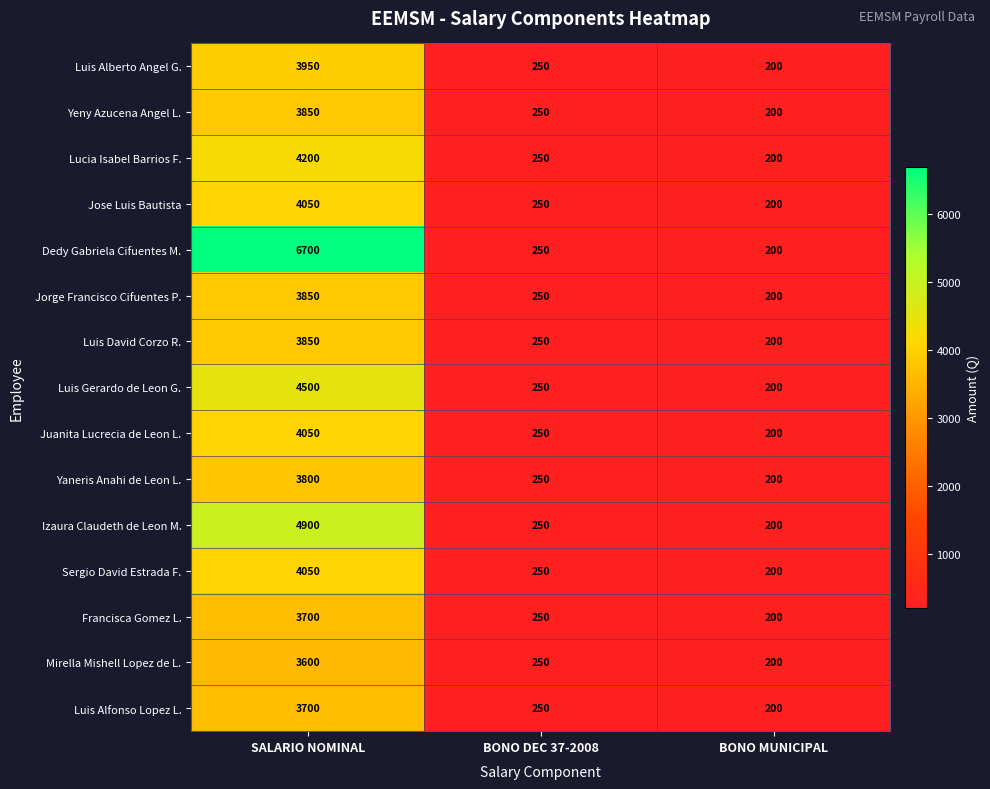

The Sergio David Estrada F. series shows 200 at BONO MUNICIPAL. True or false?

True